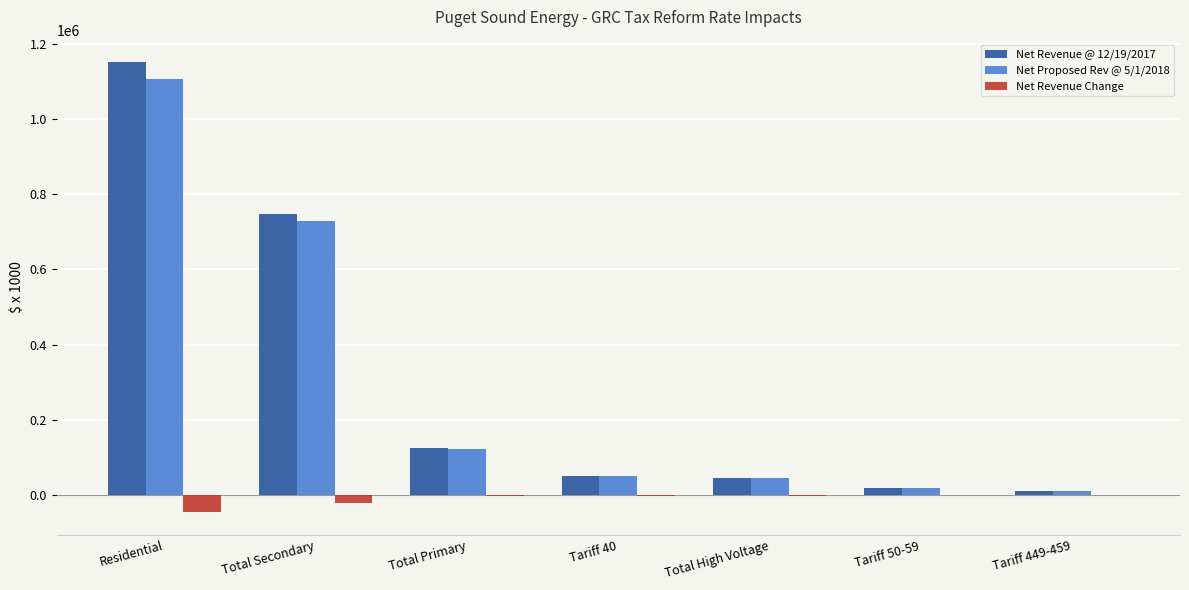

The Net Proposed Rev @ 5/1/2018 series shows 44398.0 at Total High Voltage. True or false?

True